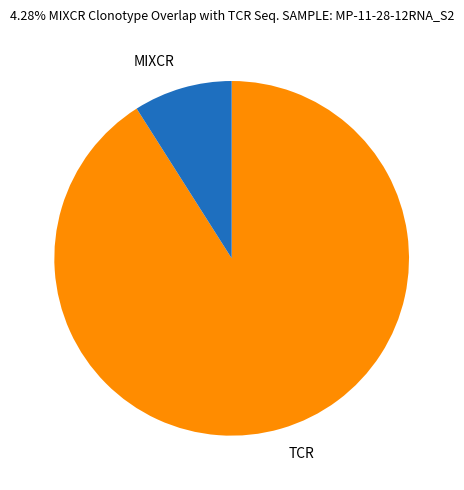

True or false: TCR accounts for 99% of the total.

False